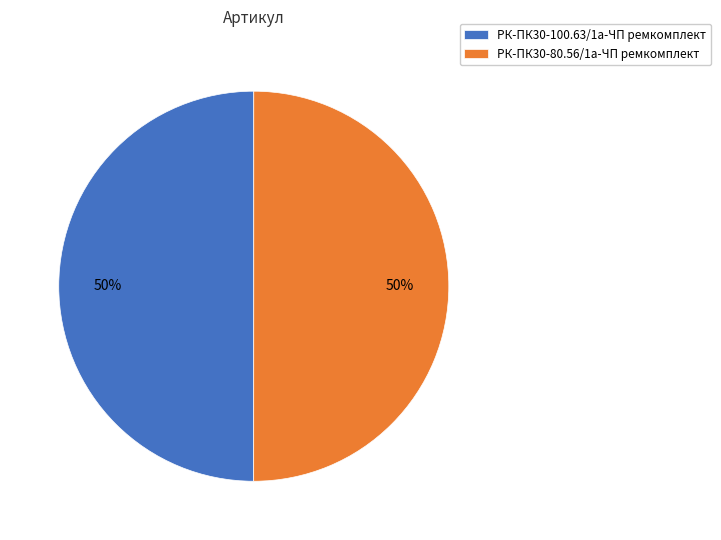

What is the ratio of the value at РК-ПК30-100.63/1а-ЧП ремкомплект to the value at РК-ПК30-80.56/1а-ЧП ремкомплект?

1.0